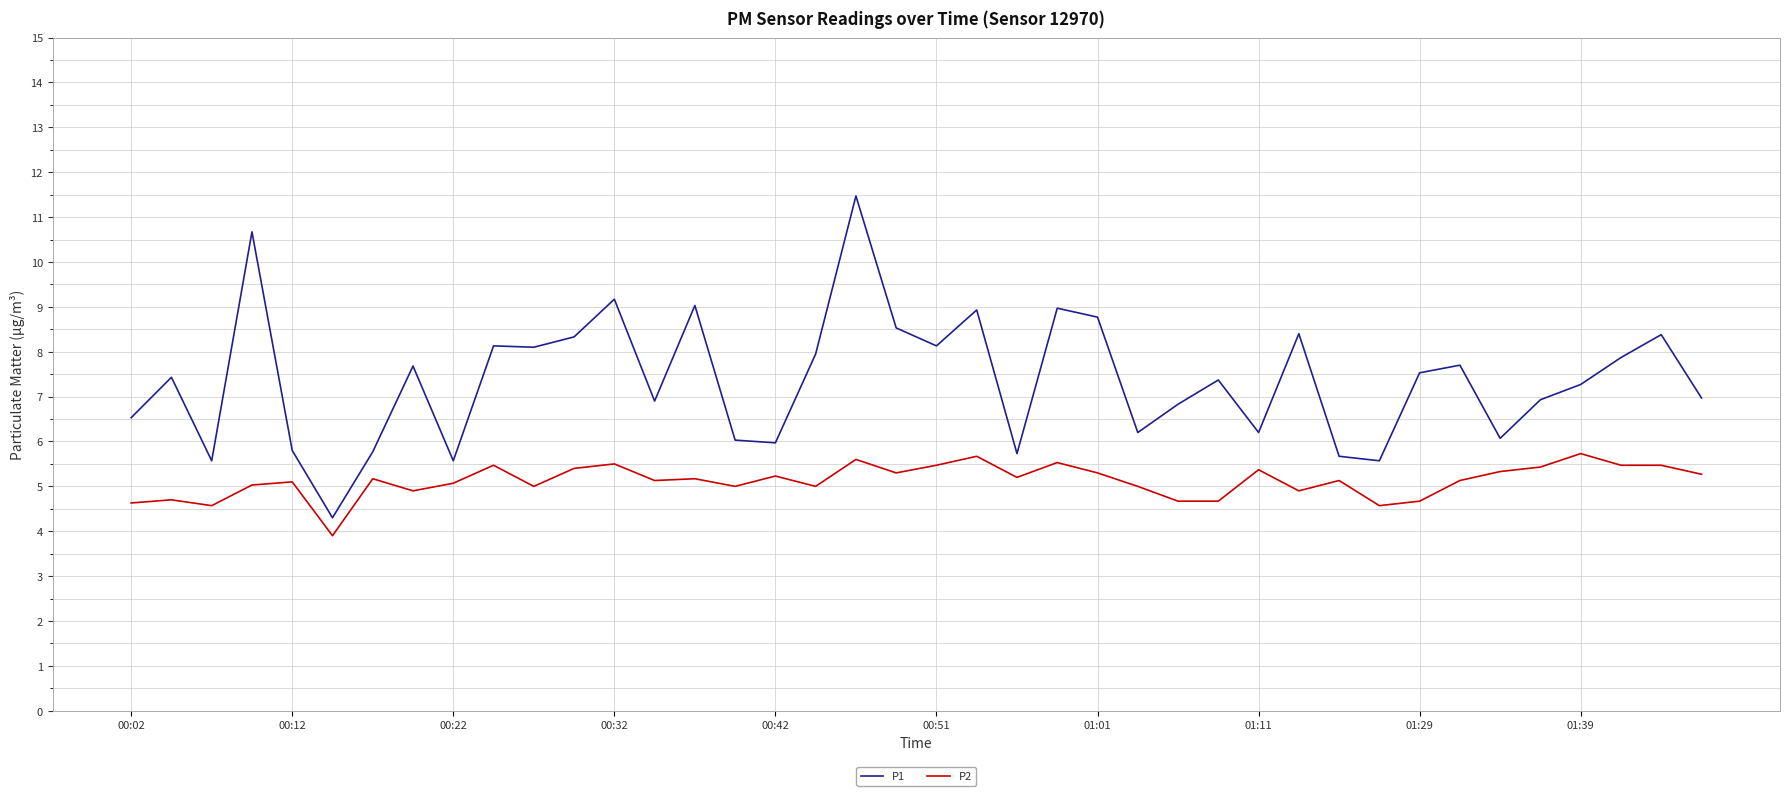

Rank the series by their maximum value, from lowest to highest.

P2, P1